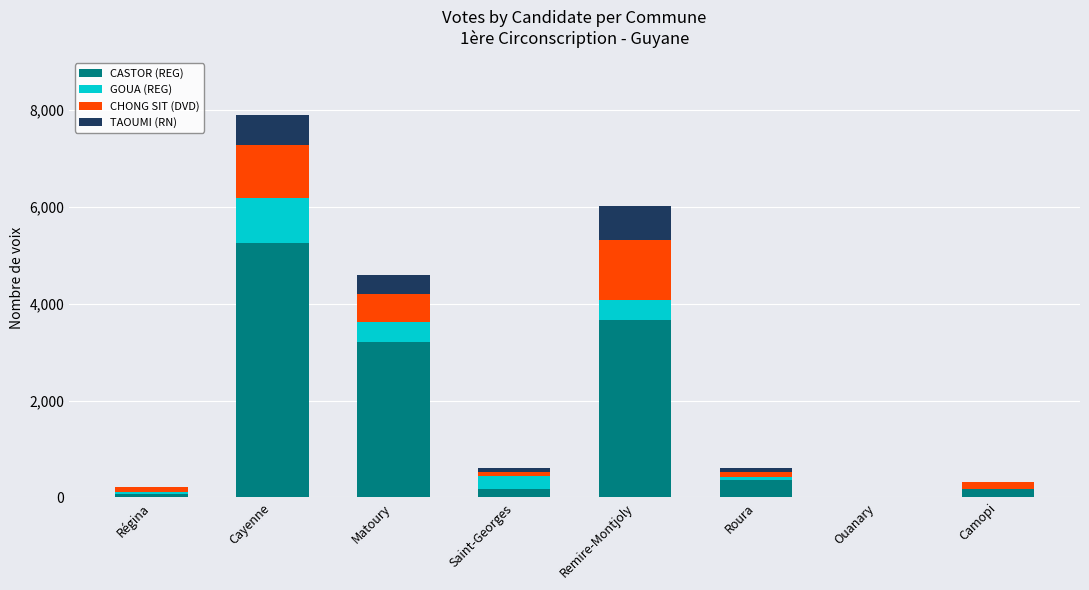

What is the total value across all series at Roura?

615